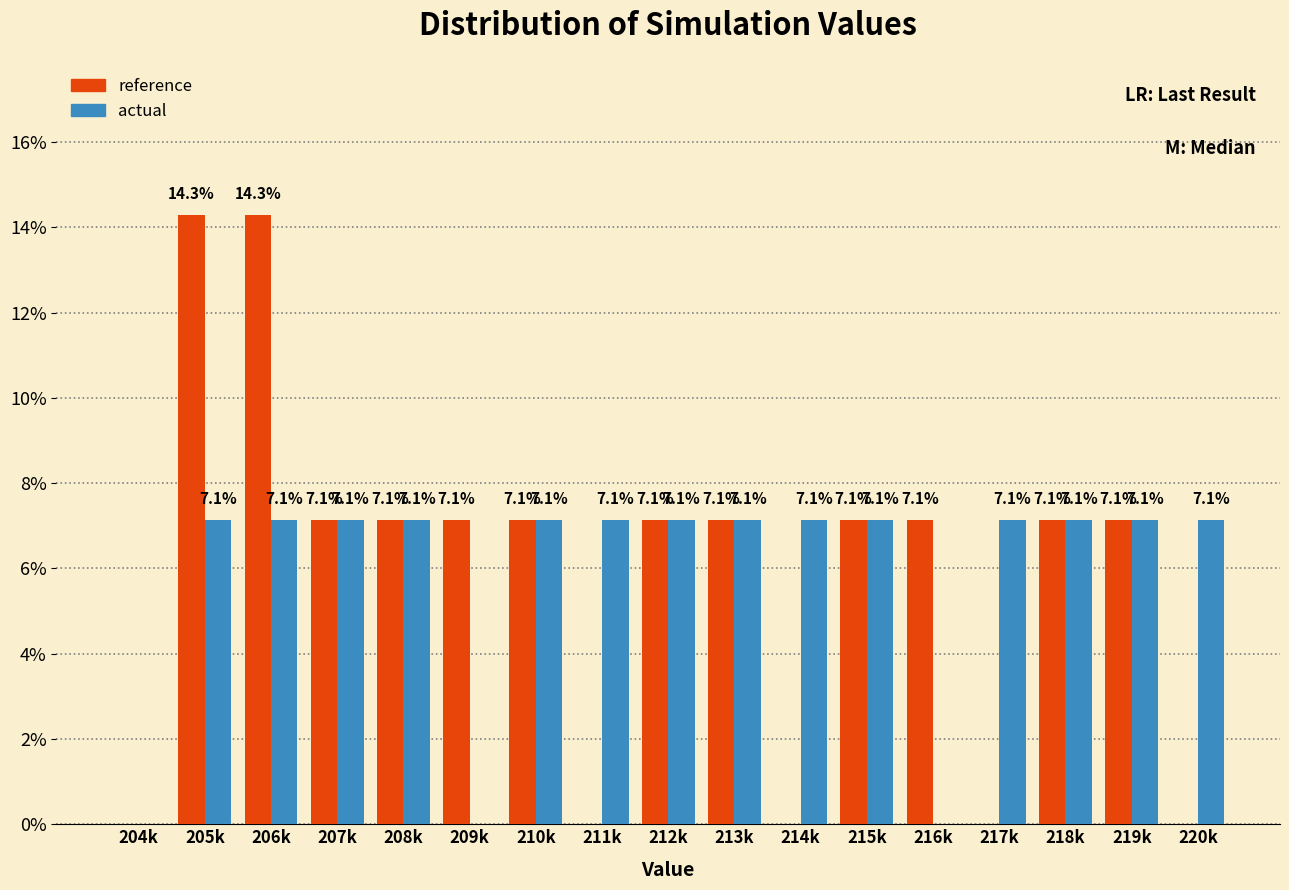

Reading left to right, extract all data points from this chart.

reference: 204k=0.0	205k=14.3	206k=14.3	207k=7.1	208k=7.1	209k=7.1	210k=7.1	211k=0.0	212k=7.1	213k=7.1	214k=0.0	215k=7.1	216k=7.1	217k=0.0	218k=7.1	219k=7.1	220k=0.0
actual: 204k=0.0	205k=7.1	206k=7.1	207k=7.1	208k=7.1	209k=0.0	210k=7.1	211k=7.1	212k=7.1	213k=7.1	214k=7.1	215k=7.1	216k=0.0	217k=7.1	218k=7.1	219k=7.1	220k=7.1